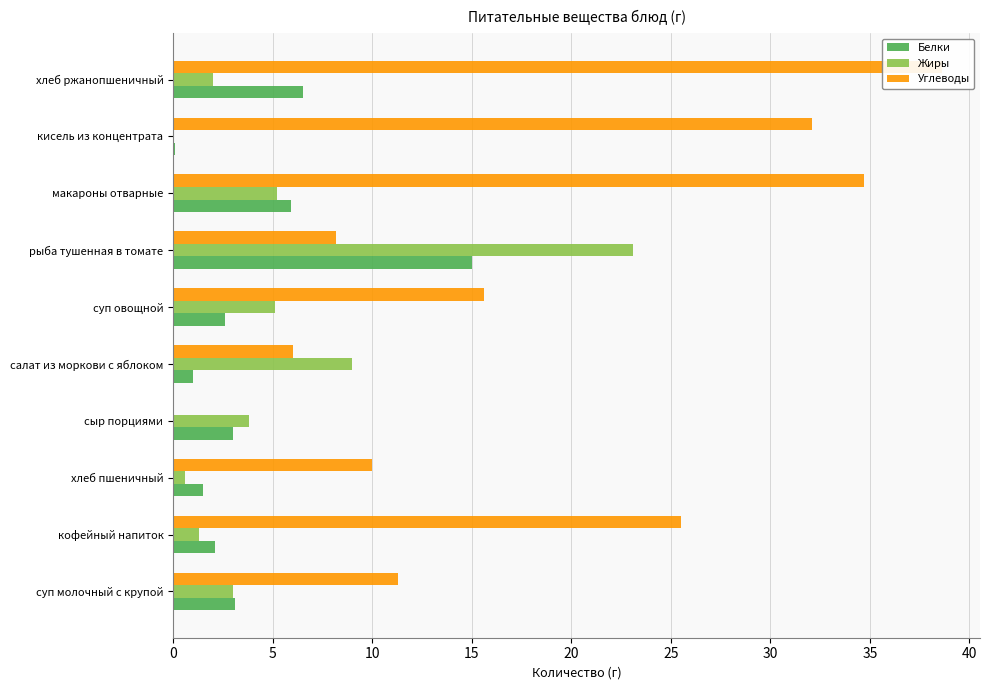

What are all the series names shown in the legend?

Белки, Жиры, Углеводы